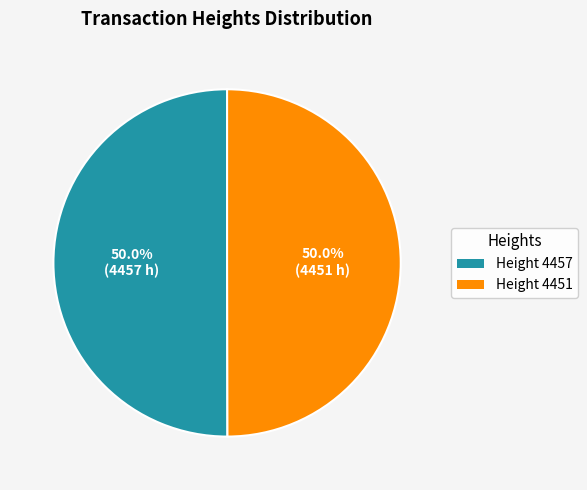

Is the sum of Height 4457 and Height 4451 greater than half?

Yes